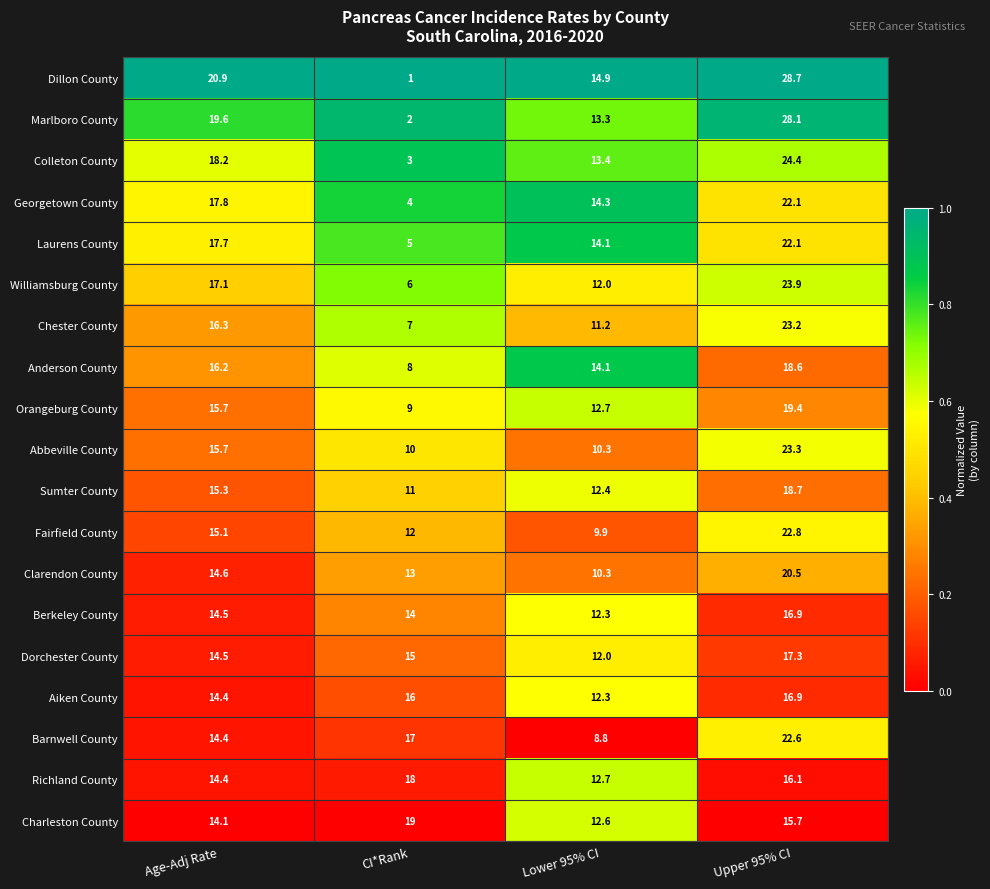

The Anderson County series shows 8.0 at CI*Rank. True or false?

True